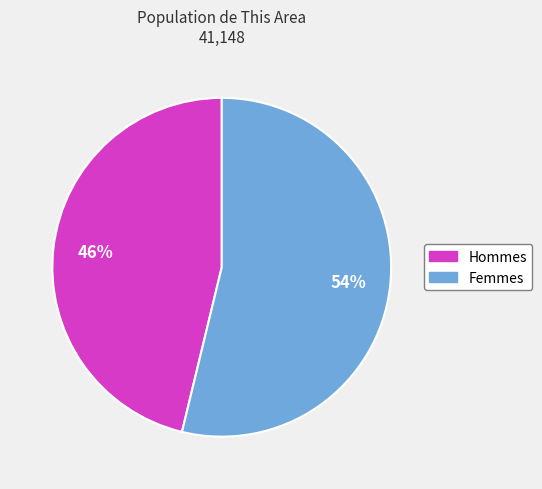

Approximately how many times larger is the value at Femmes compared to Hommes?

1.2